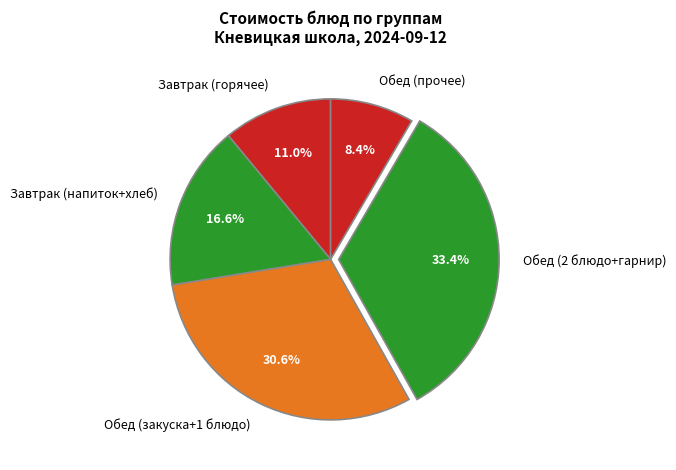

How much of the chart is everything except Обед (прочее)?

91.6%